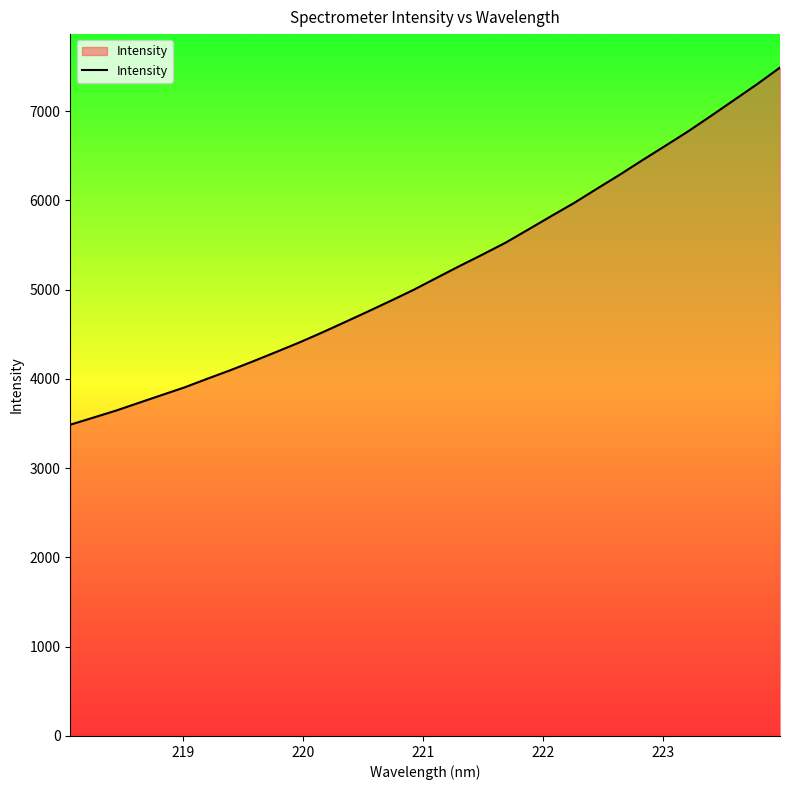

What is the greatest value displayed?

7489.2